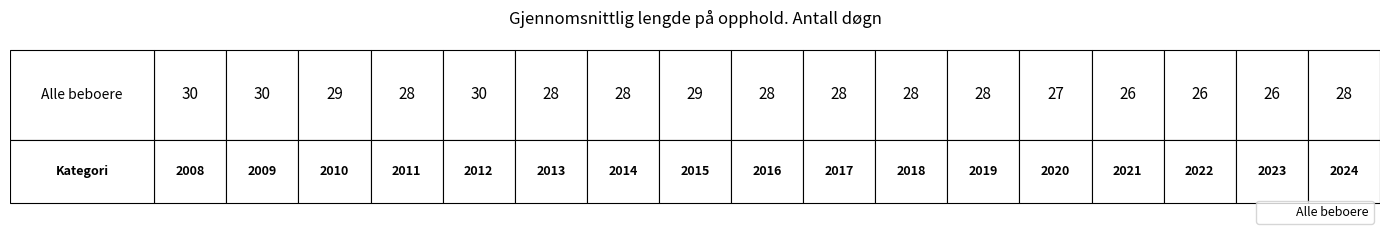

Which has a higher value, 13 or 12?

12